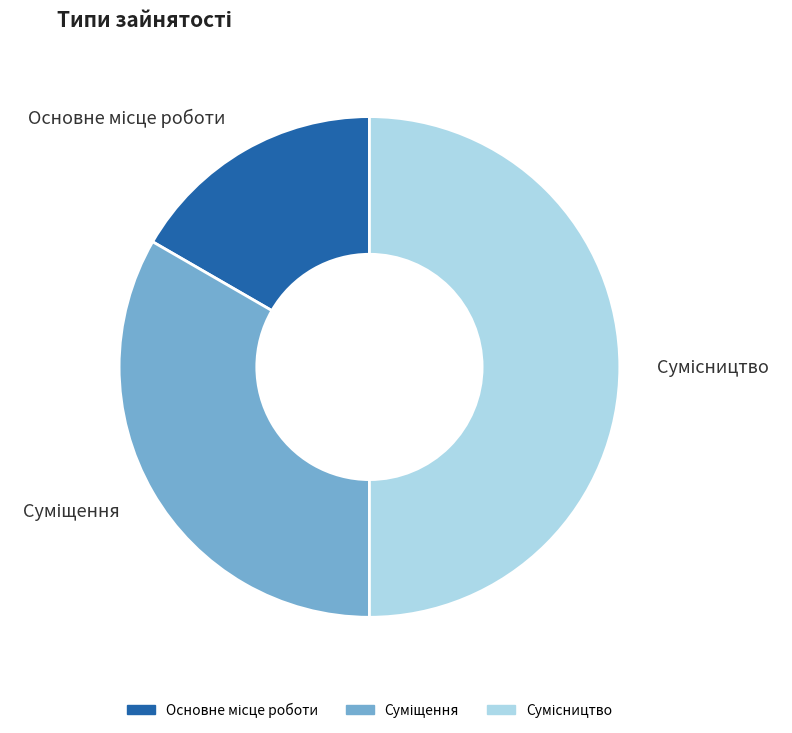

What is the smallest slice in the pie chart?

Основне місце роботи